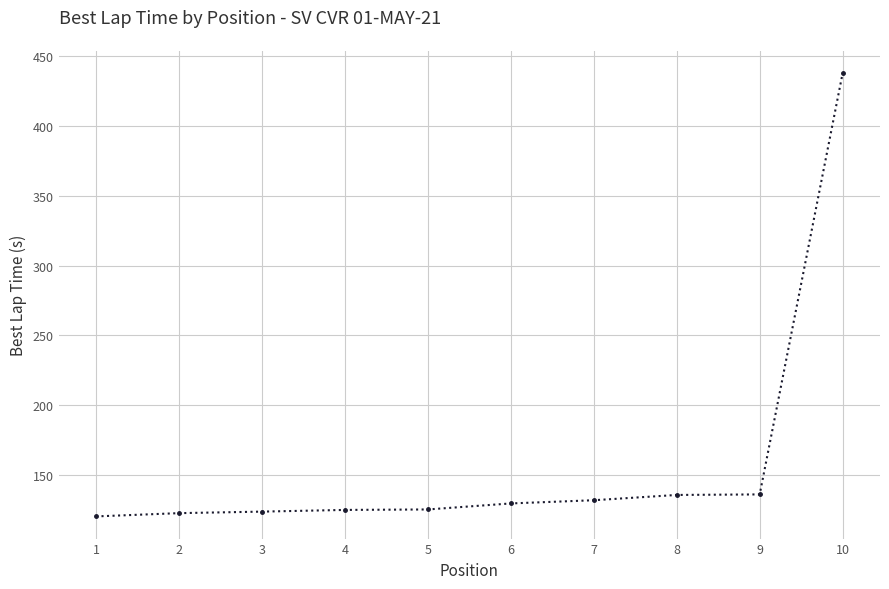

What is the value of the 1st point from the left?

120.6